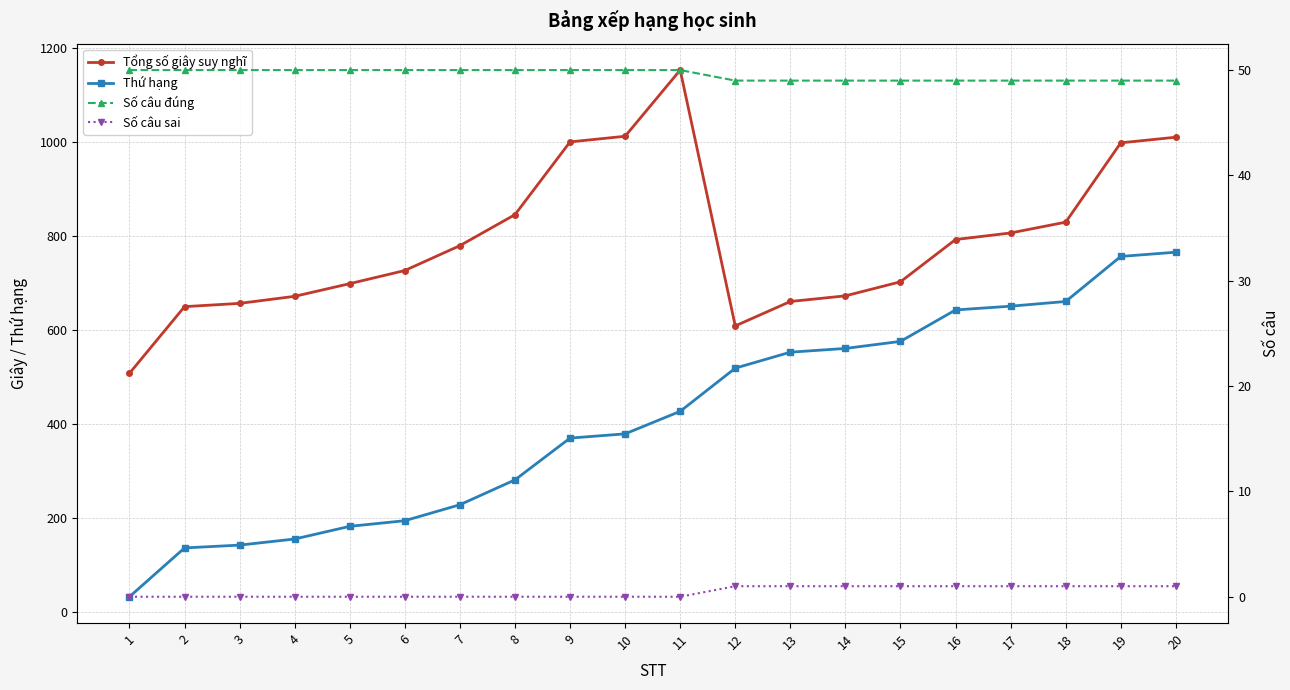

At how many categories does at least one series exceed 647?

18